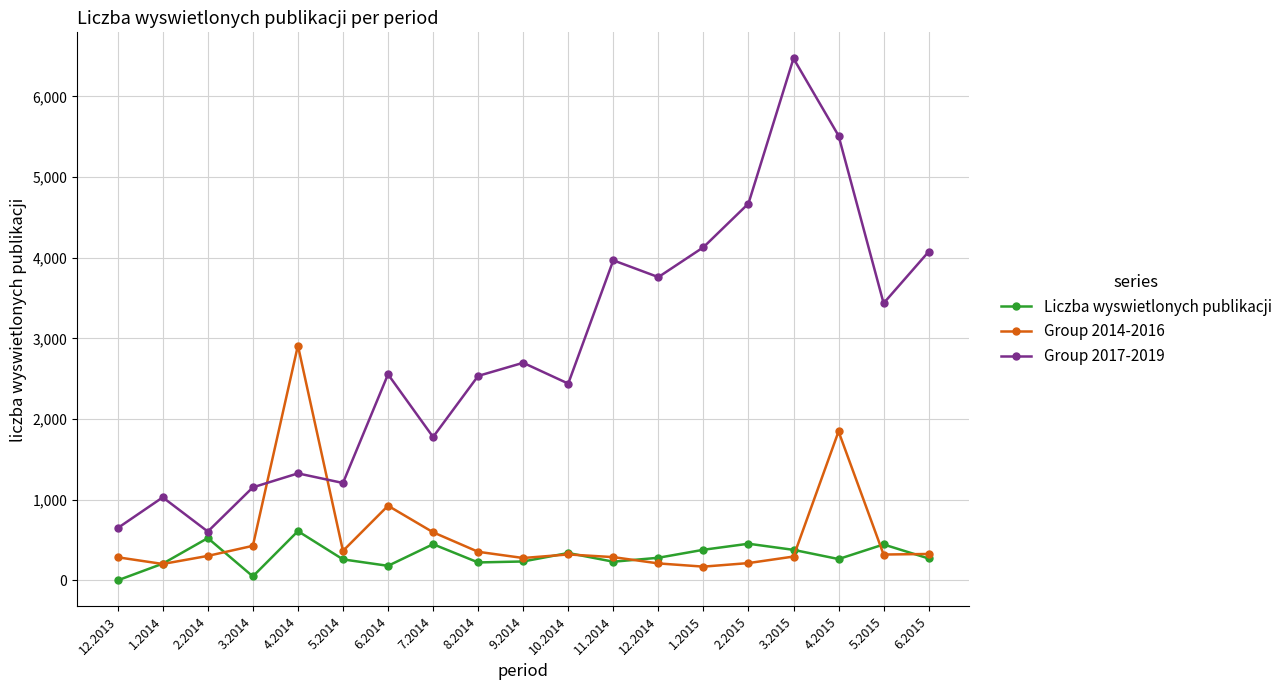

What is the spread (max minus min) of values at 12.2013?

648